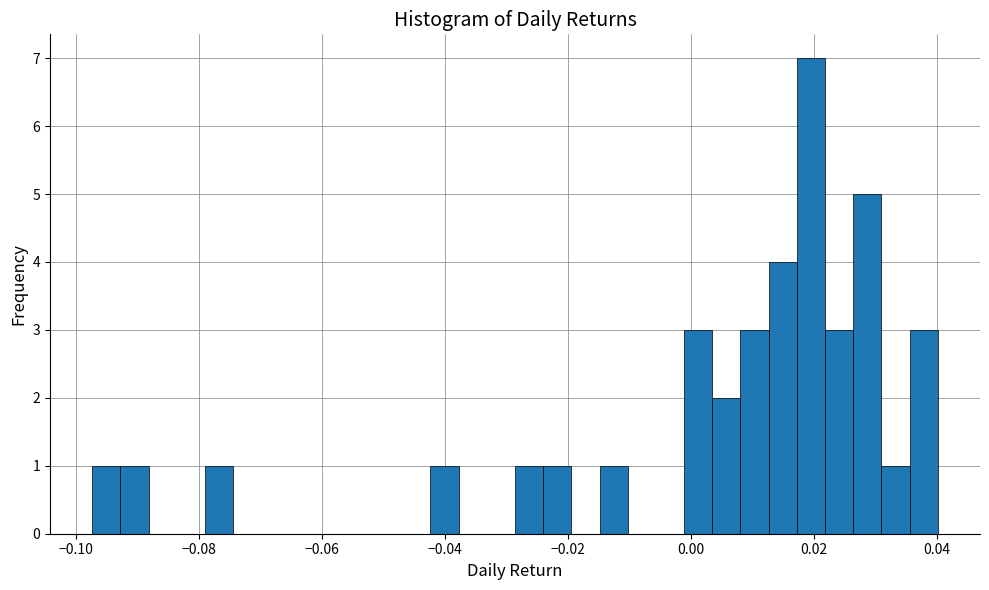

Read against the x-axis, roughly where is the centre of the tallest bar?

0.020